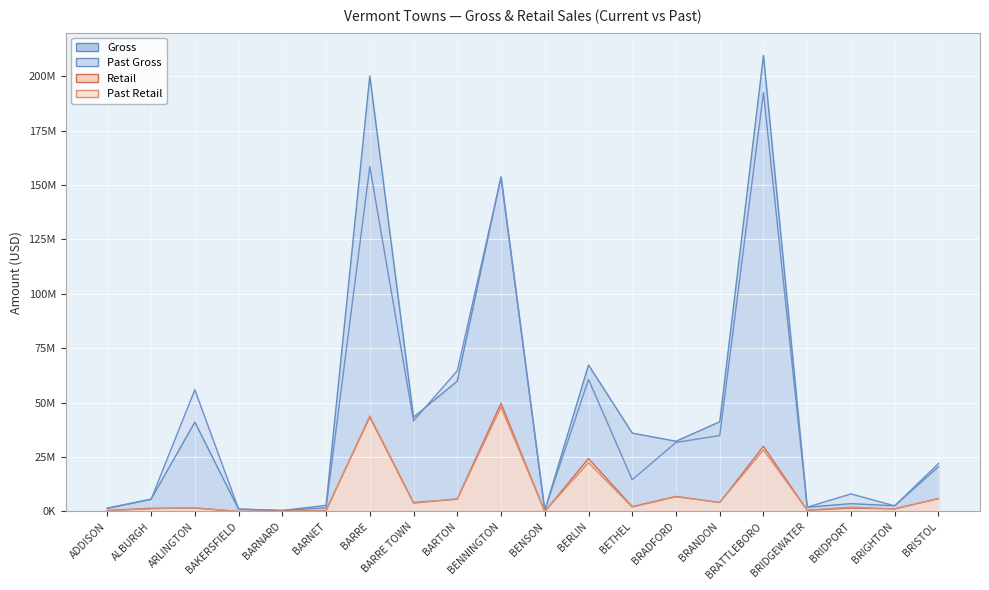

What position from the right is BARRE TOWN?

13